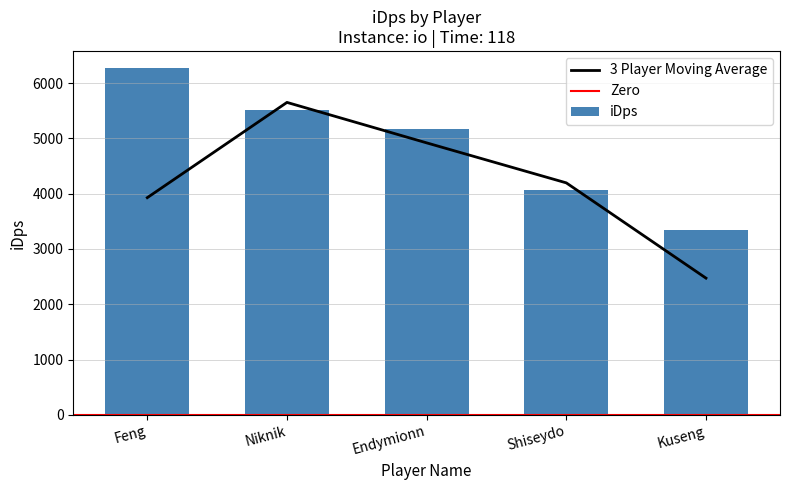

What is the approximate value at Shiseydo?

4073.5